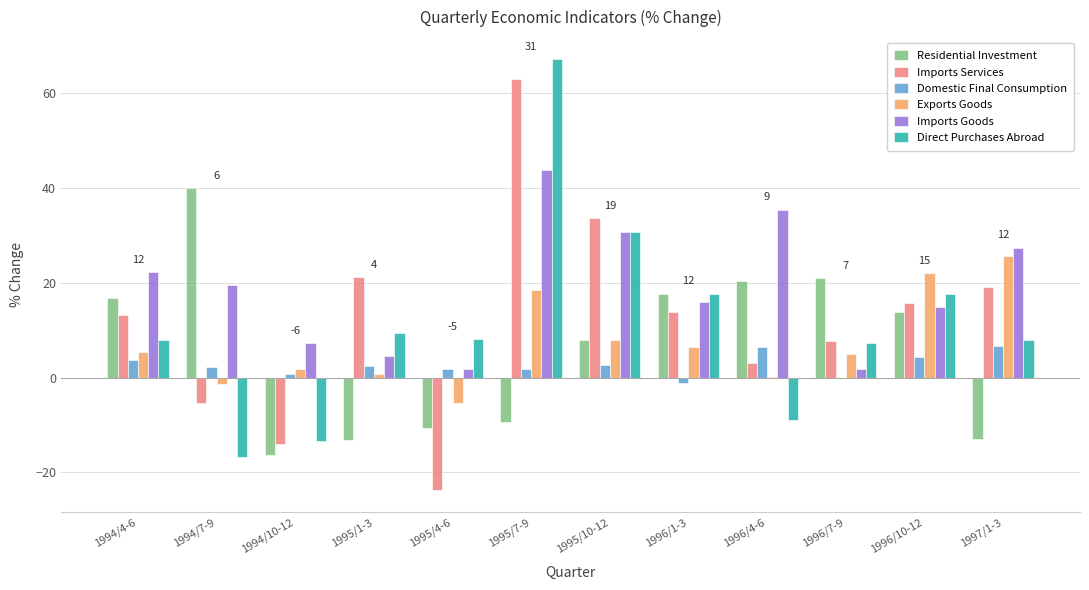

Is it true that Imports Services equals 7.2 at 1994/4-6?

False